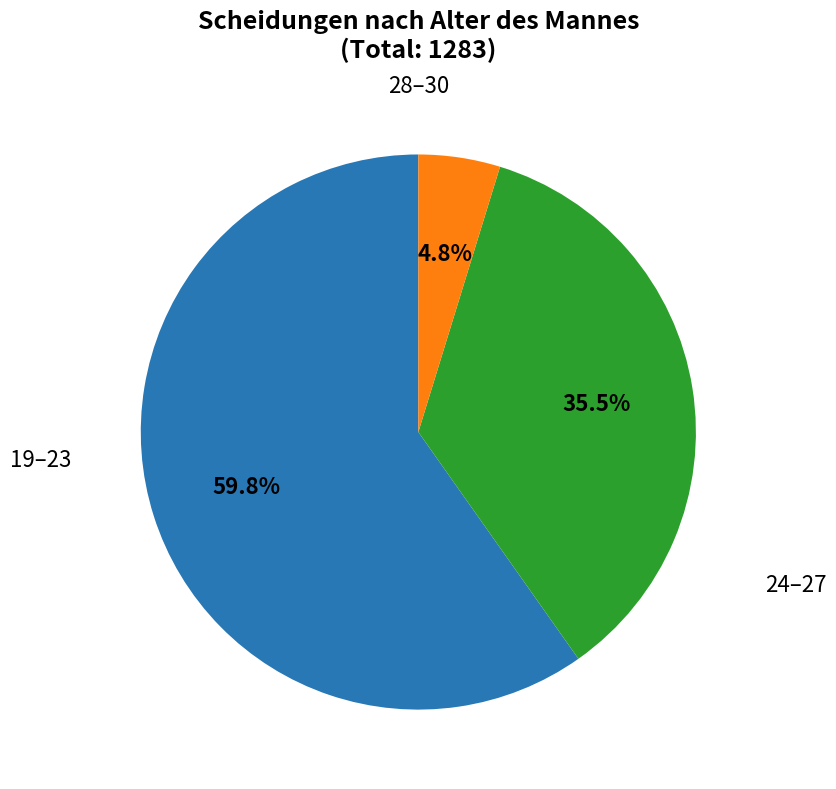

To the nearest percent, what is the difference between the largest and smallest slice percentages?

55%